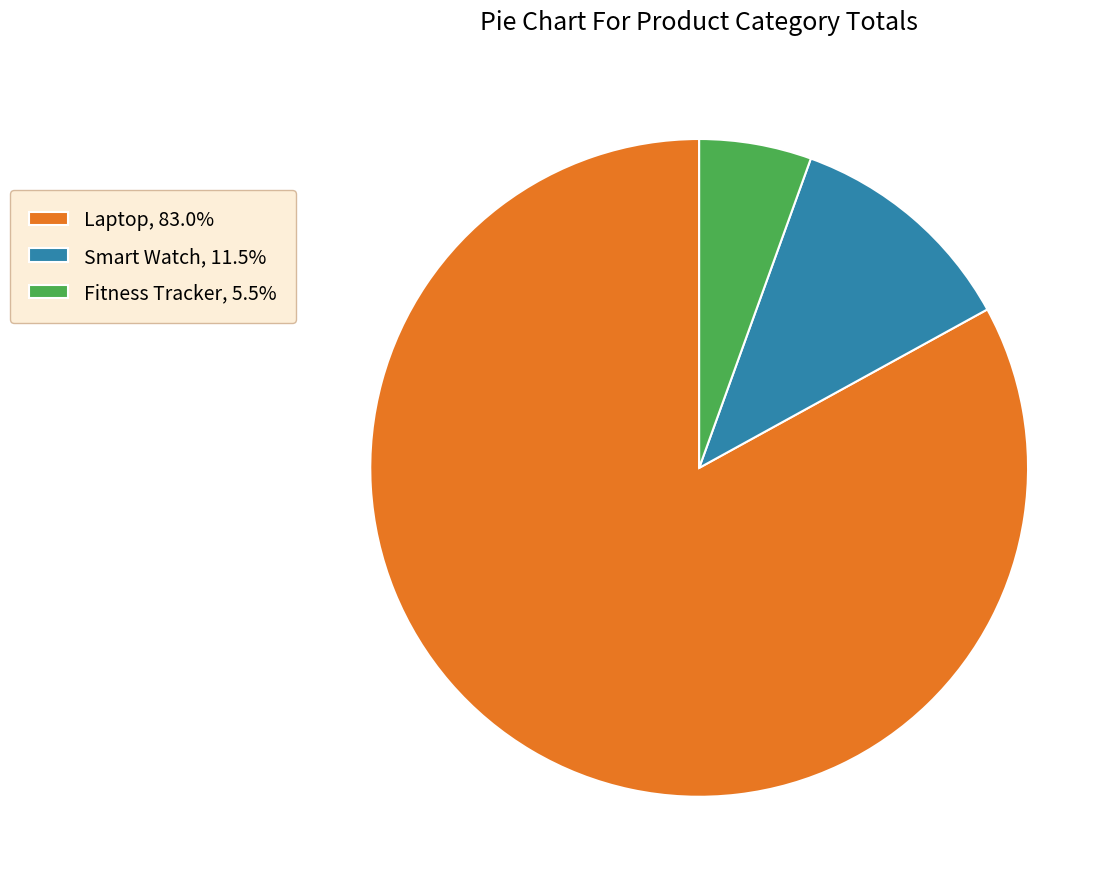

Approximately how many times larger is the value at Smart Watch compared to Fitness Tracker?

2.1